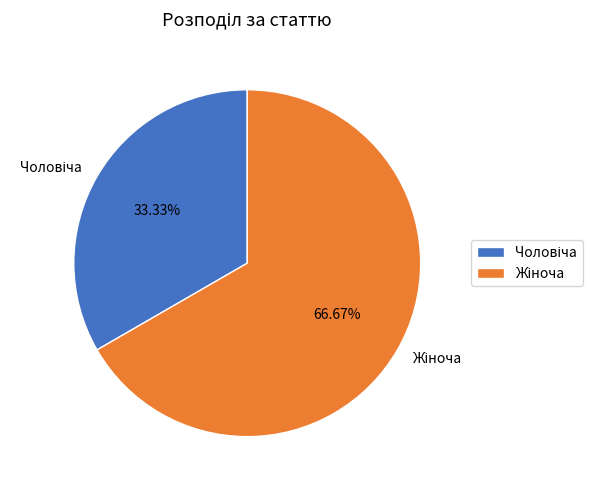

Do Чоловіча and Жіноча together represent more than half of the pie?

Yes